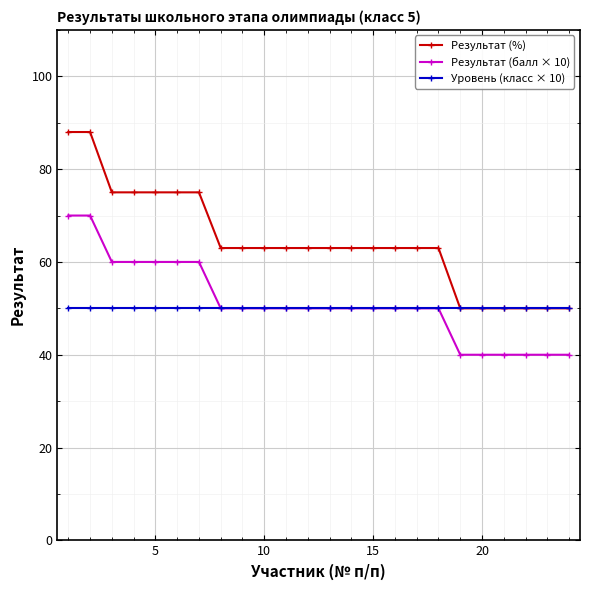

Which series has the largest range (max minus min)?

Результат (%)